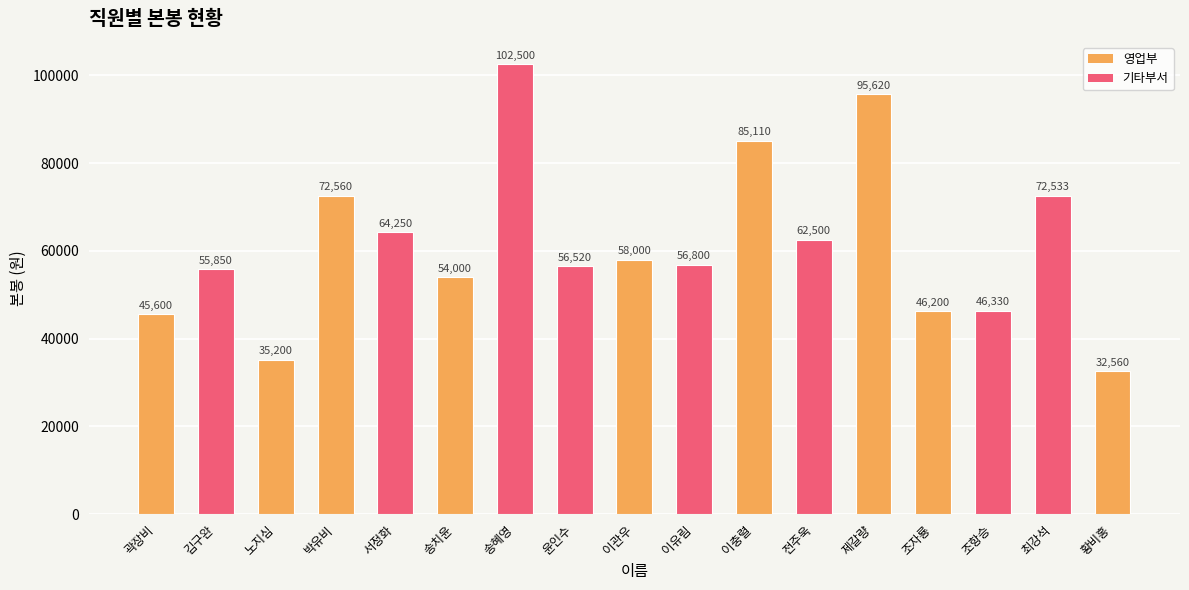

What is the sum of all values?

1042133